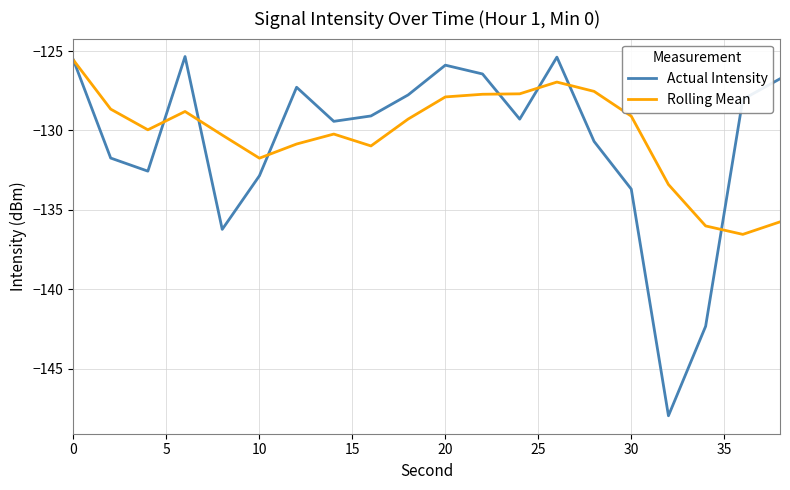

After their last crossing, which series has the higher values: Rolling Mean or Actual Intensity?

Actual Intensity